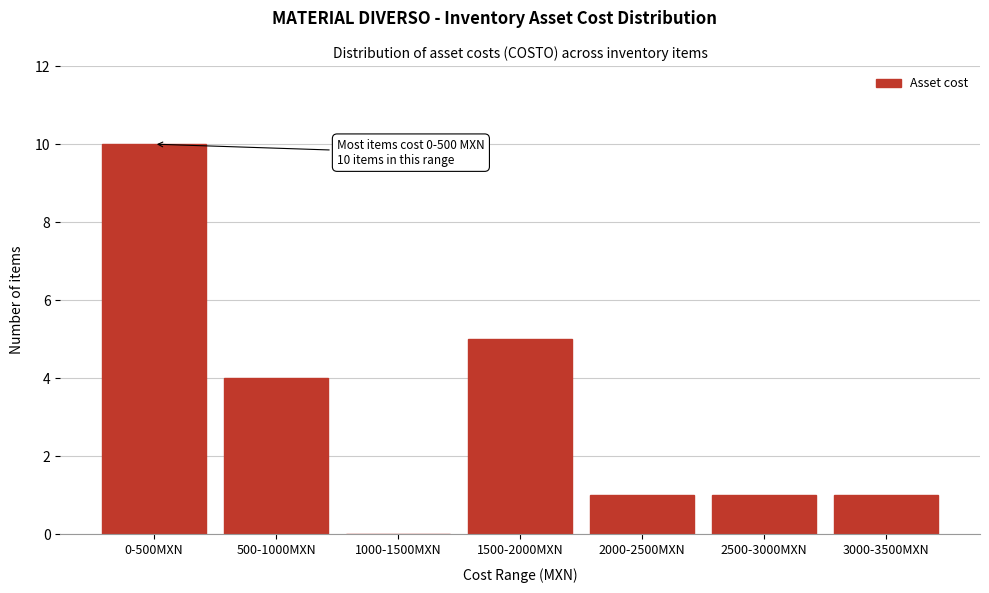

Reading left to right, list all the values displayed in this chart.

0-500MXN=10	500-1000MXN=4	1000-1500MXN=0	1500-2000MXN=5	2000-2500MXN=1	2500-3000MXN=1	3000-3500MXN=1